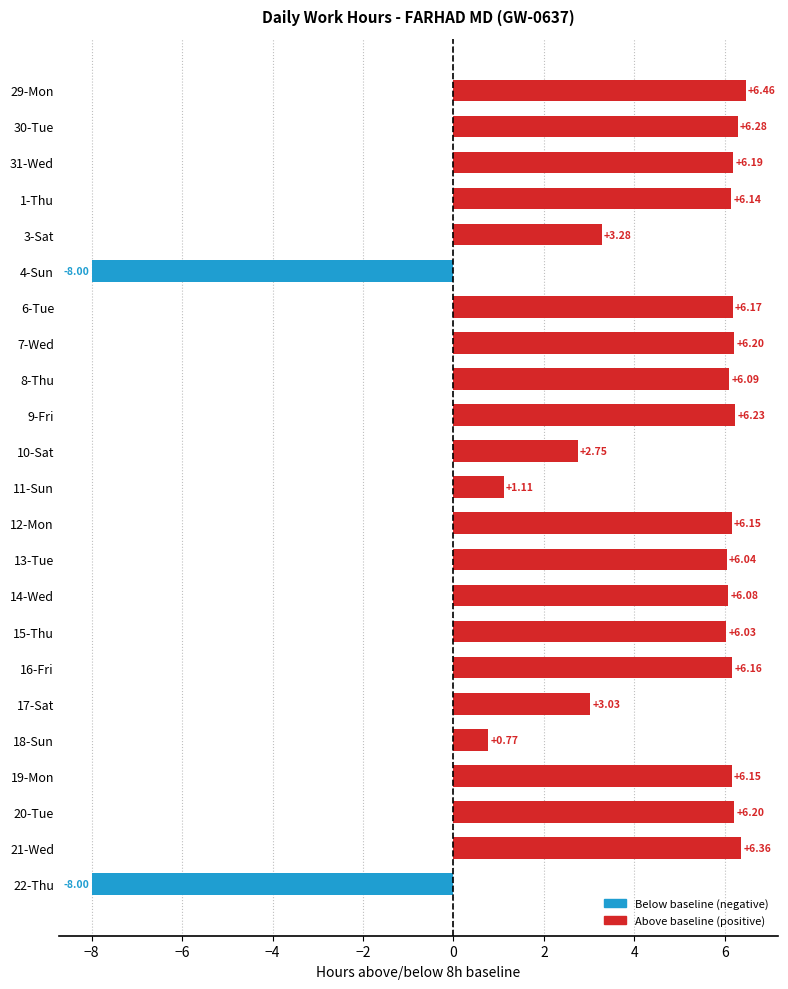

What is the difference between the second highest and second lowest values?

14.4